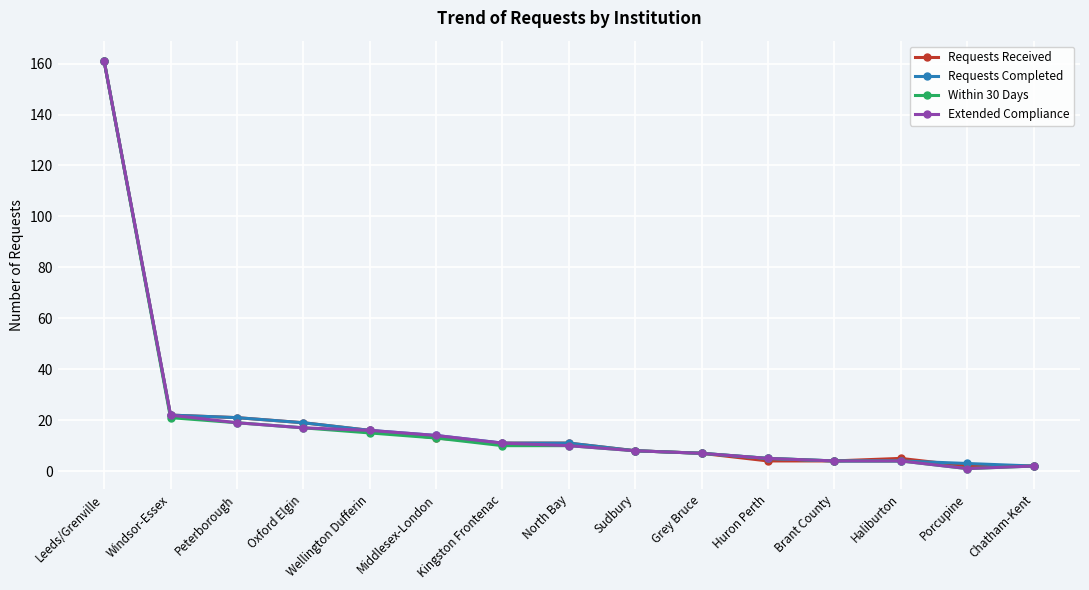

Reading left to right, extract all data points from this chart.

Requests Received: 161	22	21	19	16	13	11	11	8	7	4	4	5	2	2
Requests Completed: 161	22	21	19	16	14	11	11	8	7	5	4	4	3	2
Within 30 Days: 161	21	19	17	15	13	10	10	8	7	5	4	4	1	2
Extended Compliance: 161	22	19	17	16	14	11	10	8	7	5	4	4	1	2